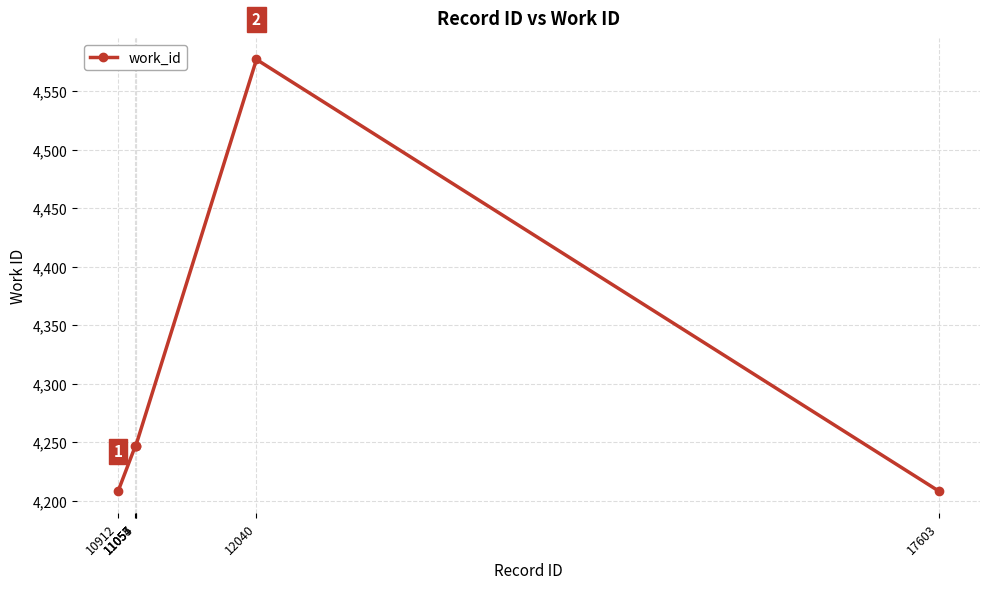

What is the sum of all values?

25734